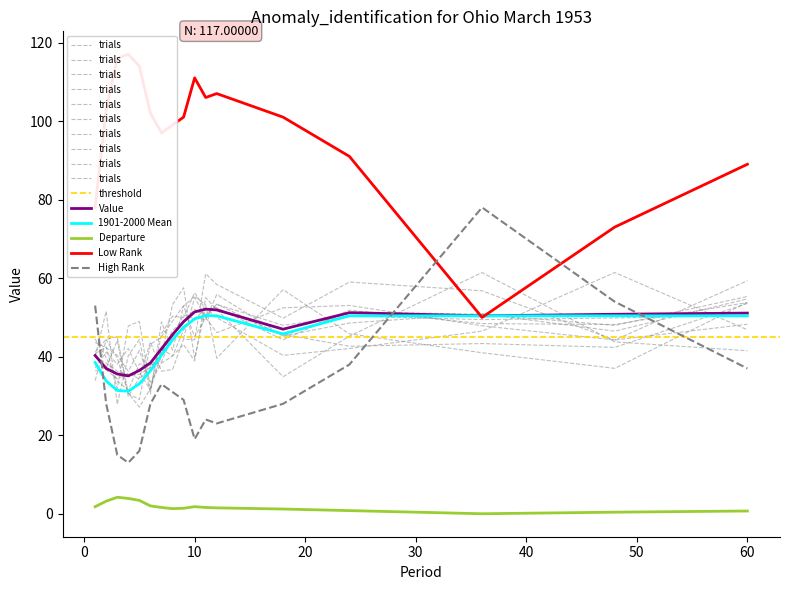

True or false: Value and Low Rank cross at least once.

True